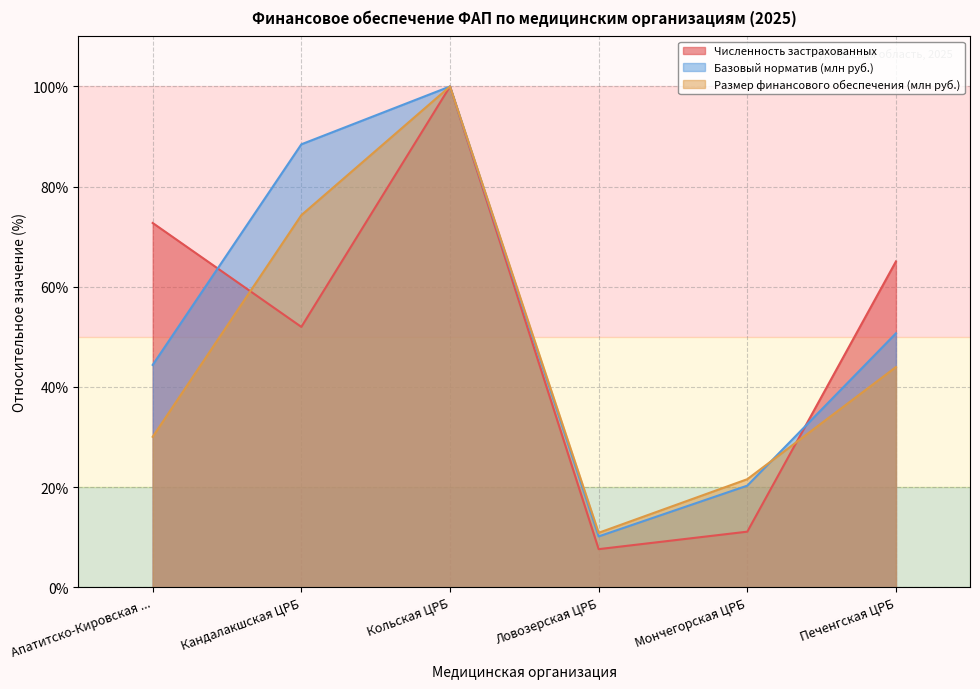

Between Кандалакшская ЦРБ and Печенгская ЦРБ, which is larger?

Печенгская ЦРБ